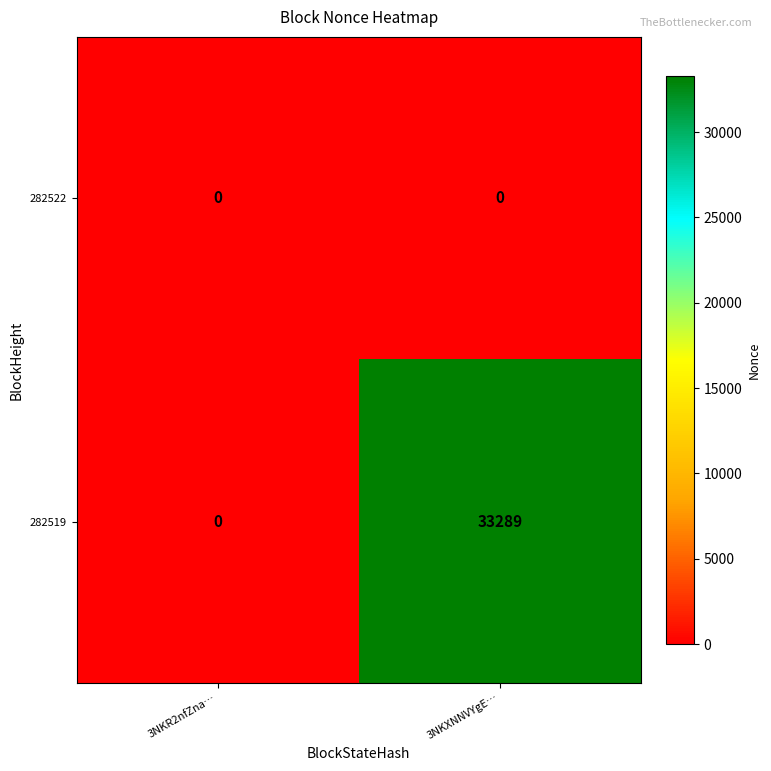

At which category is the sum across all series the highest?

3NKXNNVYgE…